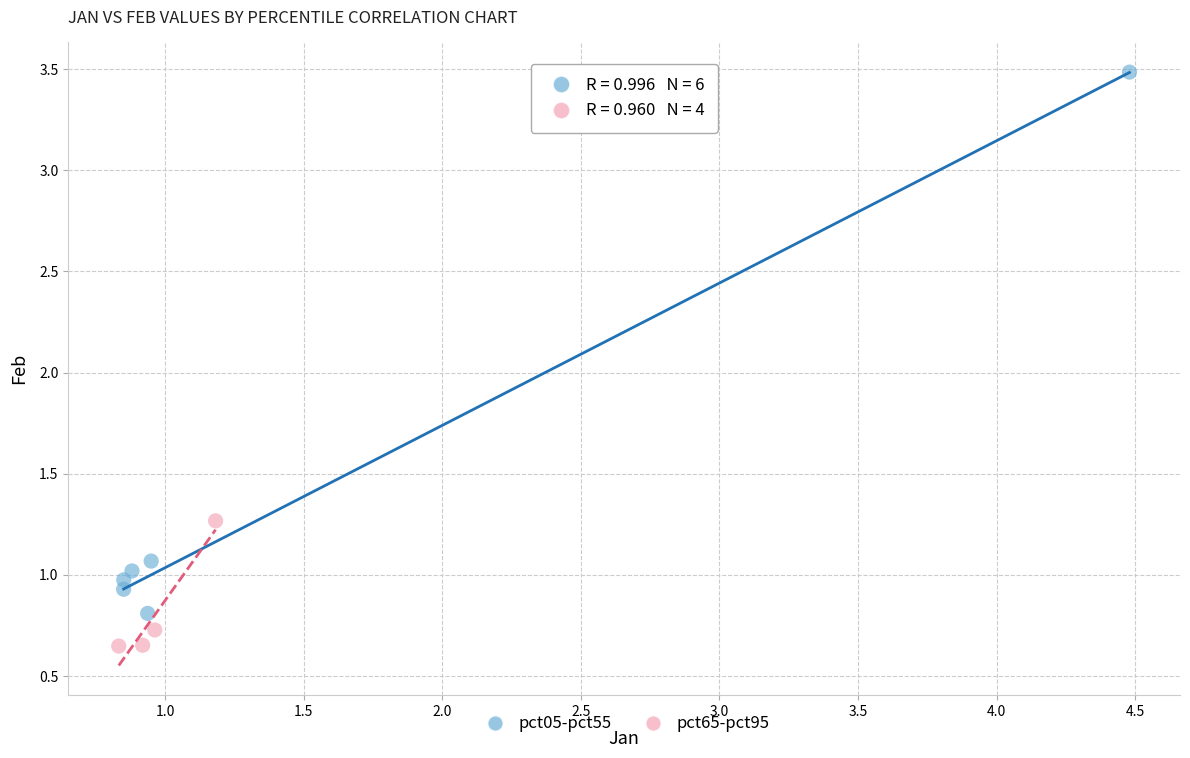

What are all the series names shown in the legend?

pct05-pct55, pct65-pct95